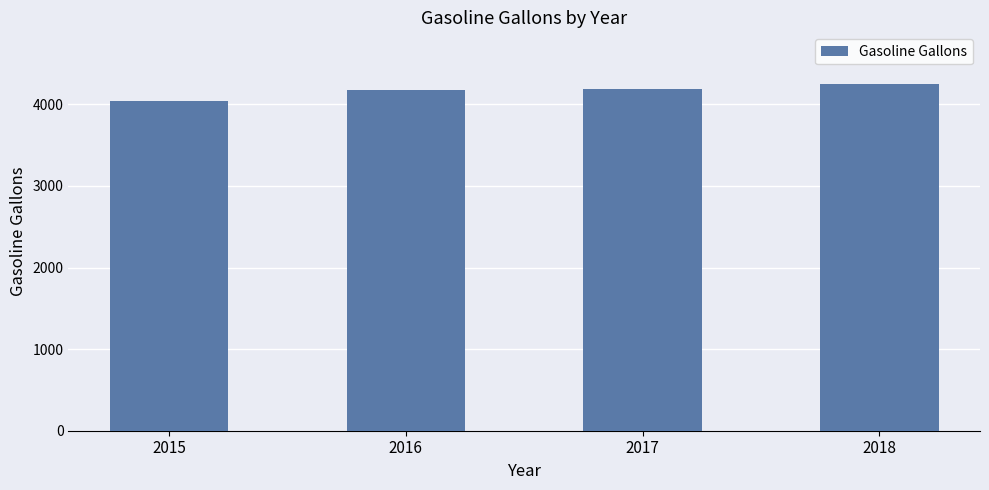

Count the number of values greater than 4184.

2